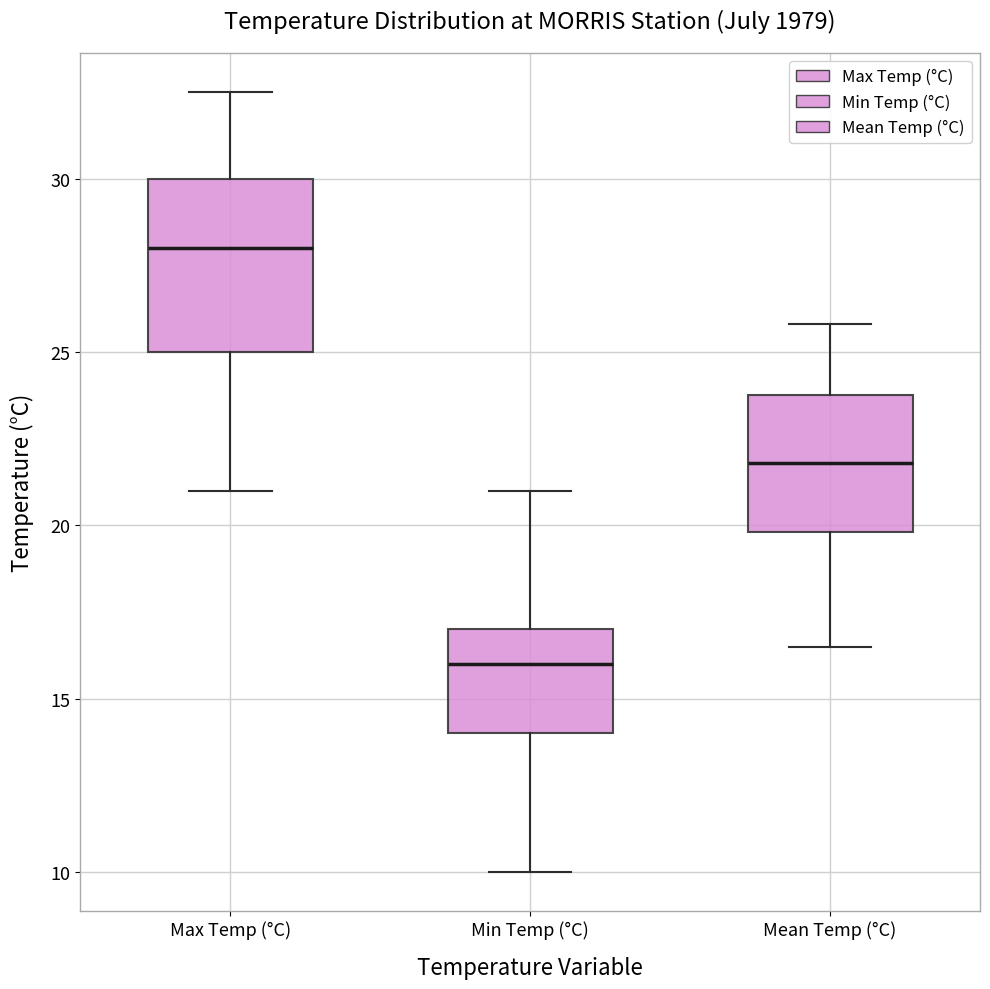

Which box's median line is the highest?

Max Temp (°C)